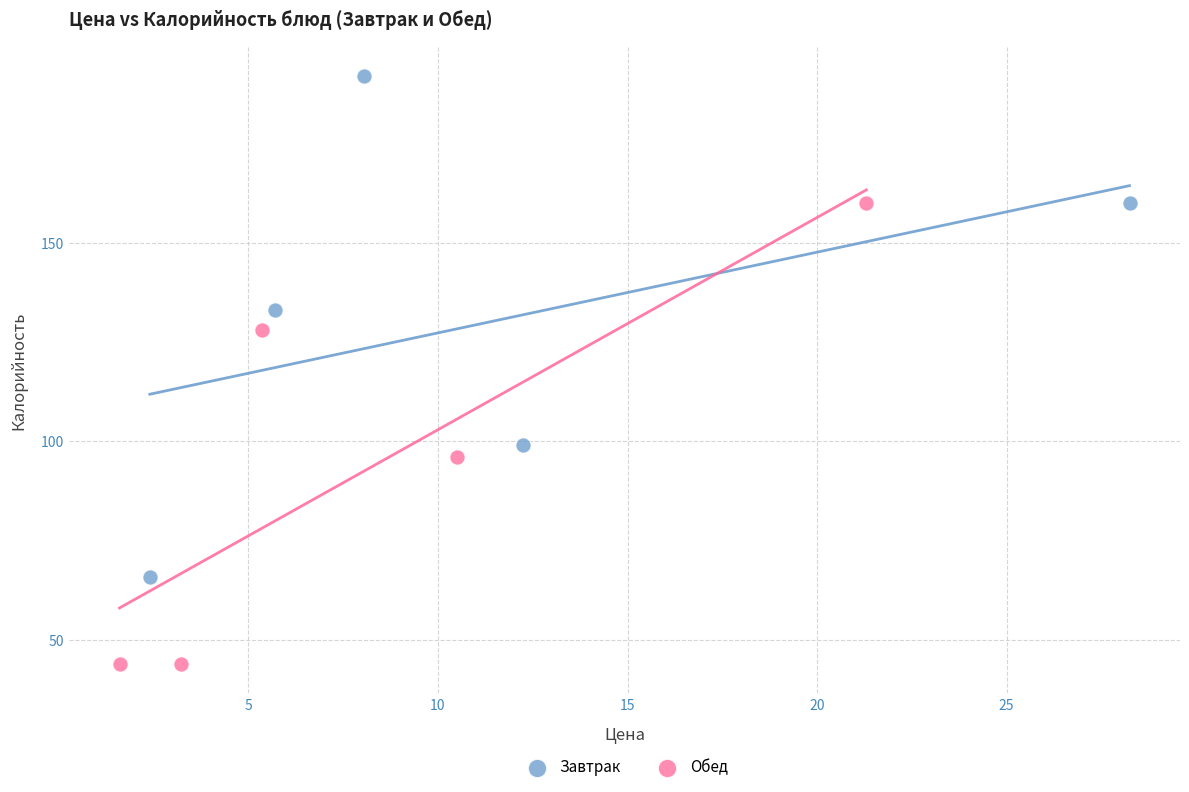

Which series has the widest spread of Y values?

Завтрак